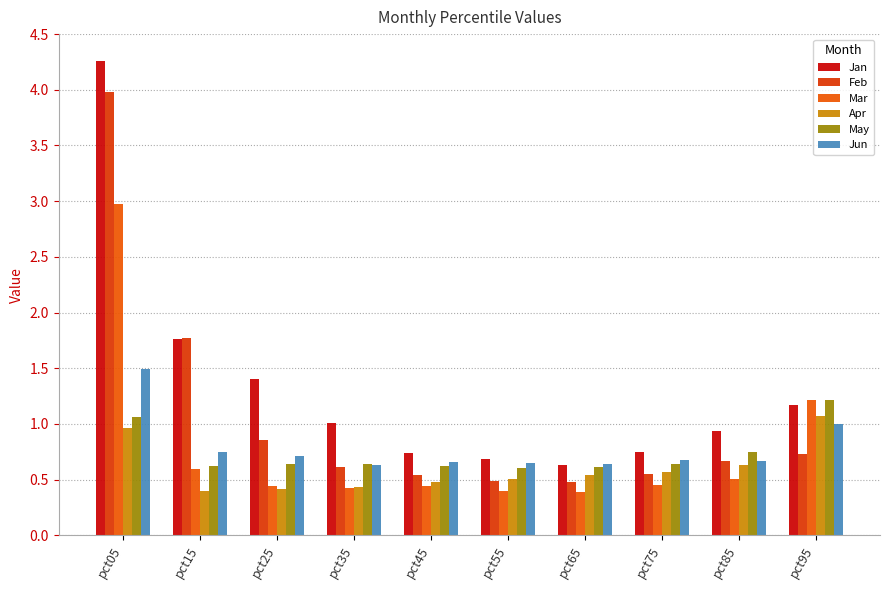

Which series changed the most between pct75 and pct85?

Jan